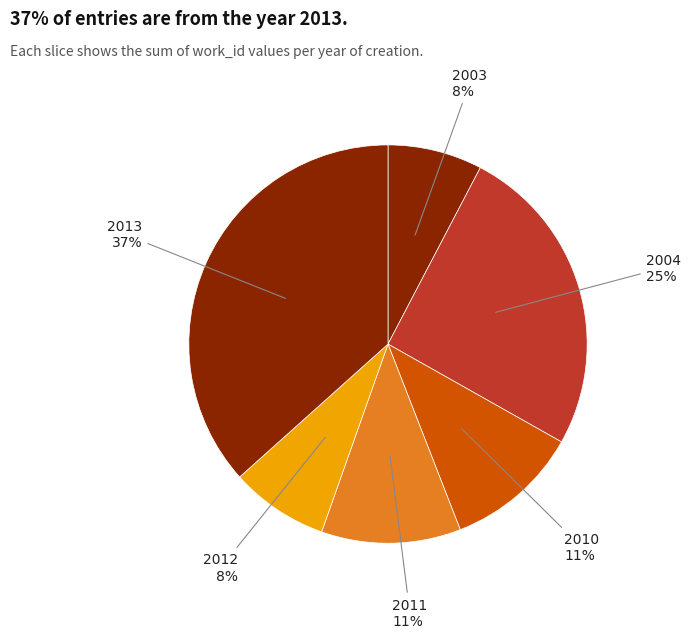

Combined, do 2010 and 2004 account for over 50%?

No